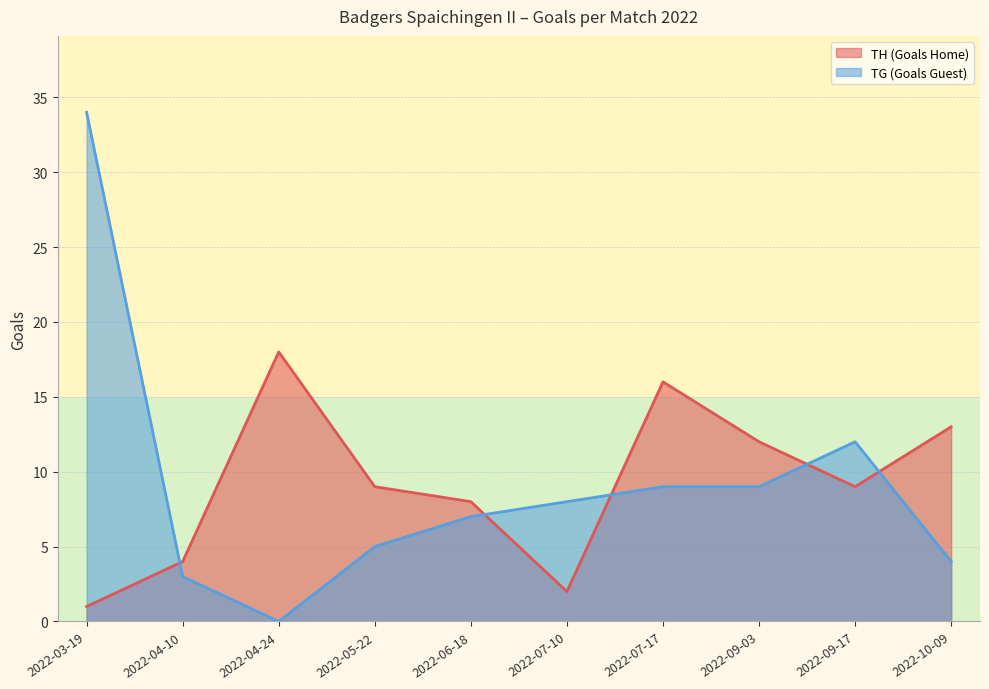

List the series in order of their overall mean, lowest first.

TG (Goals Guest), TH (Goals Home)